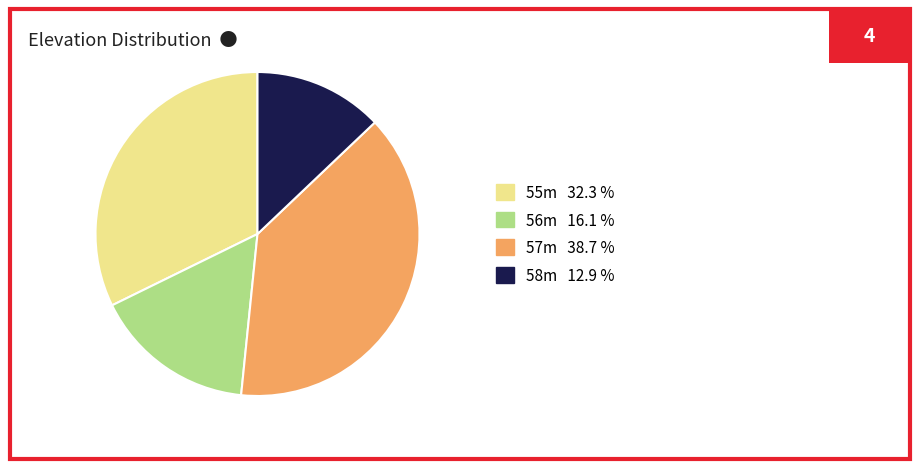

Count the number of slices in the pie.

4